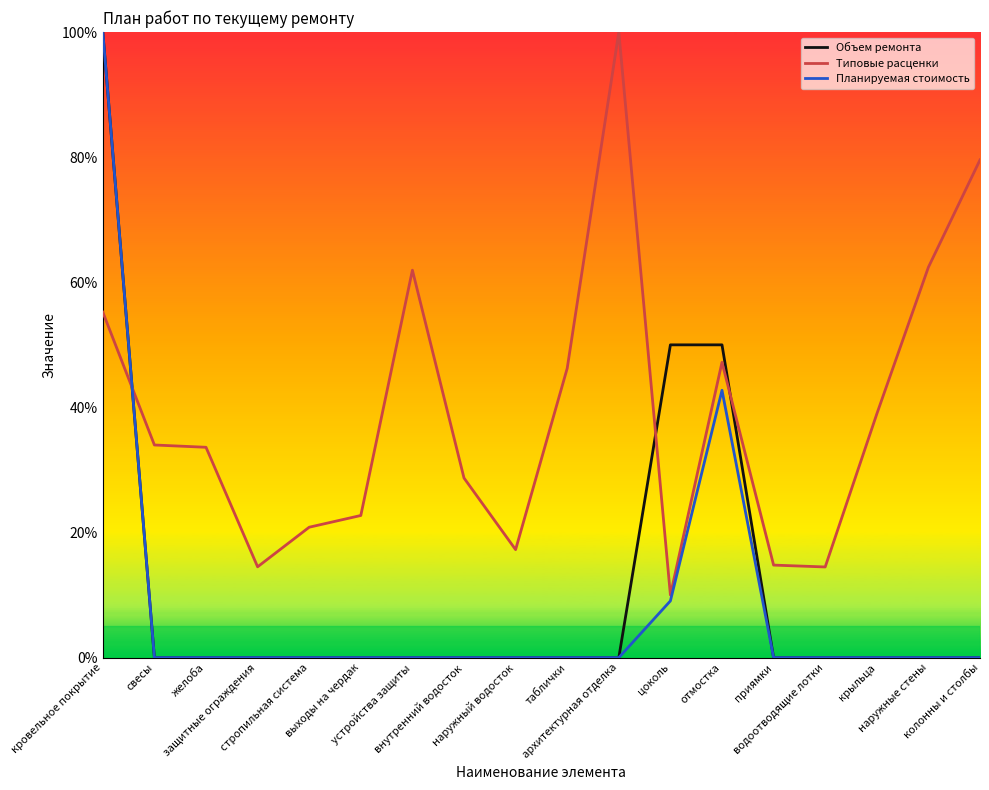

True or false: Типовые расценки and Объем ремонта intersect in this chart.

True